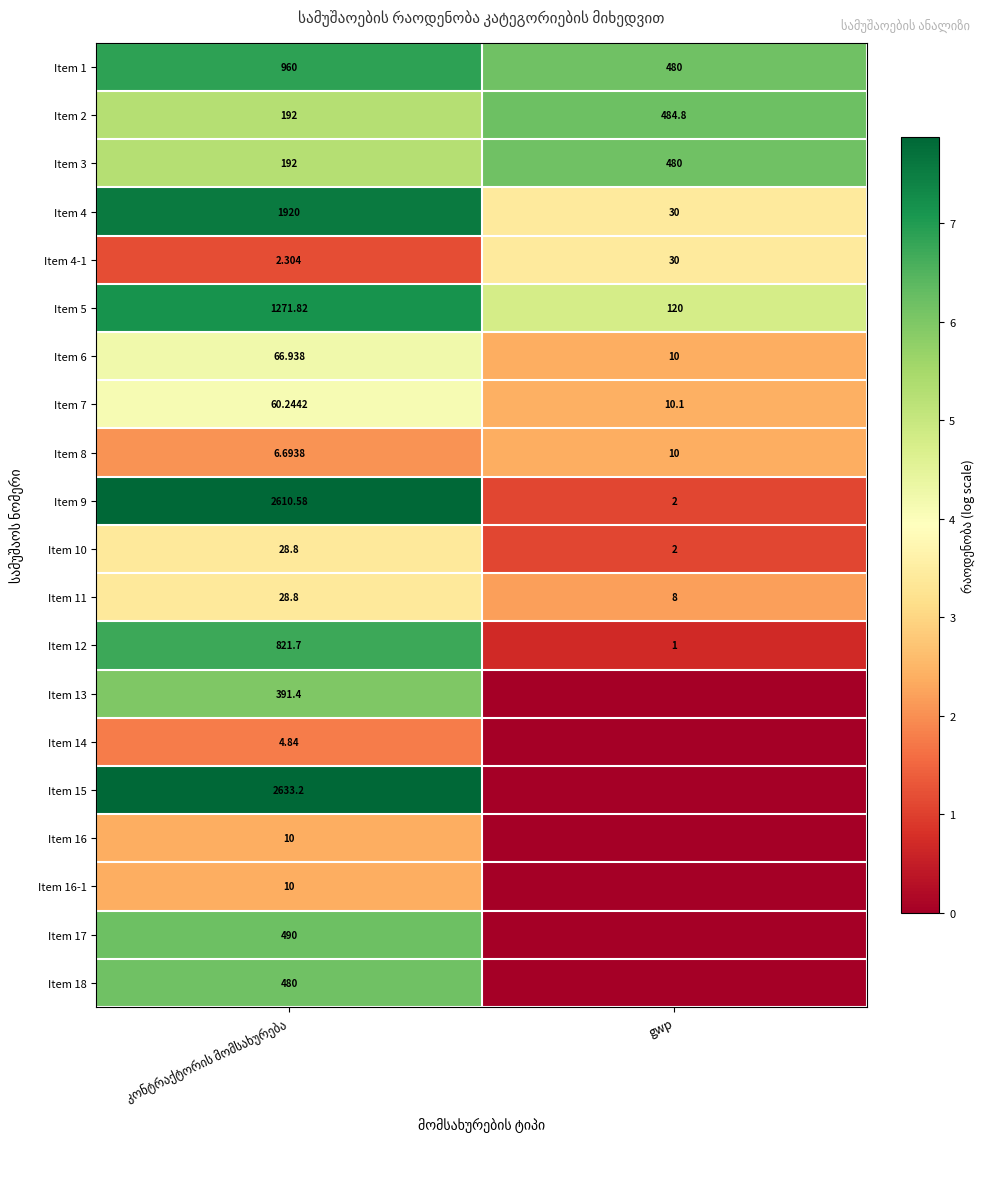

At which label does Item 3 reach its peak?

gwp